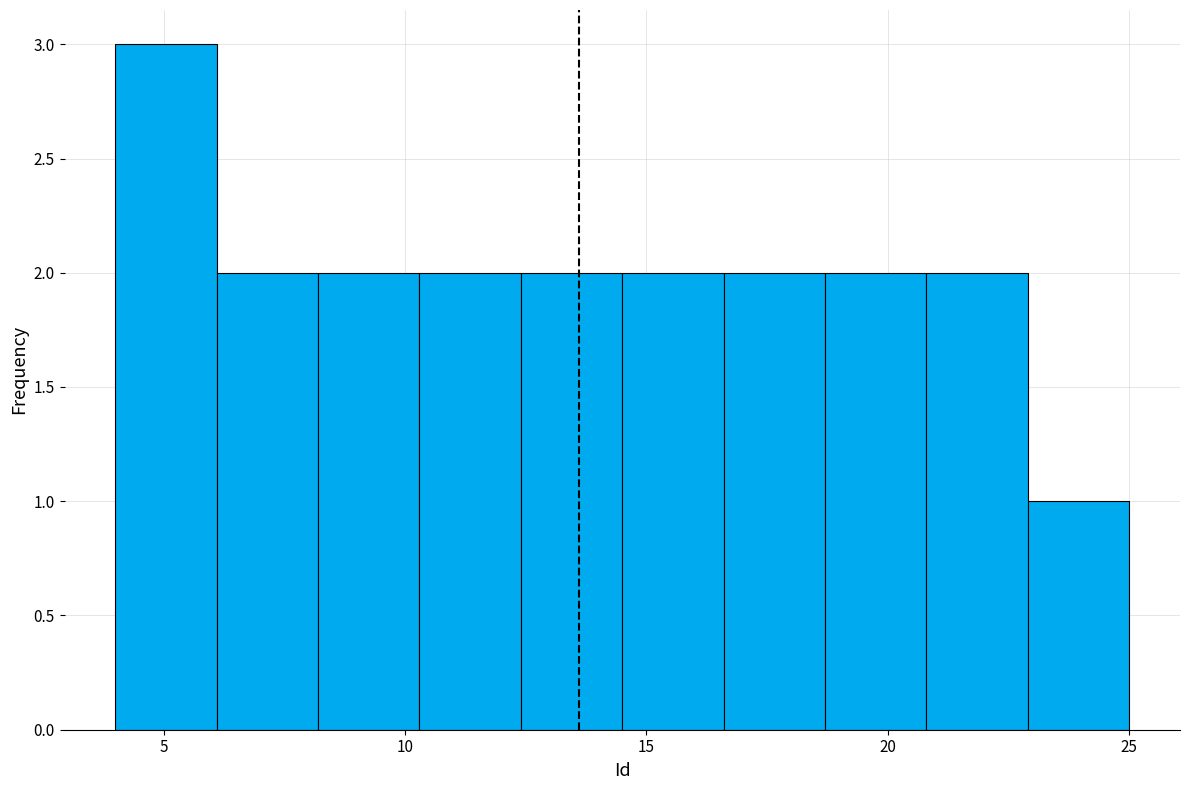

How tall is the bar that spans 4.0 to 6.1 on the x-axis? Neither the bar edges nor the heights are printed on the chart, so give them approximately, as read against the axes.

3